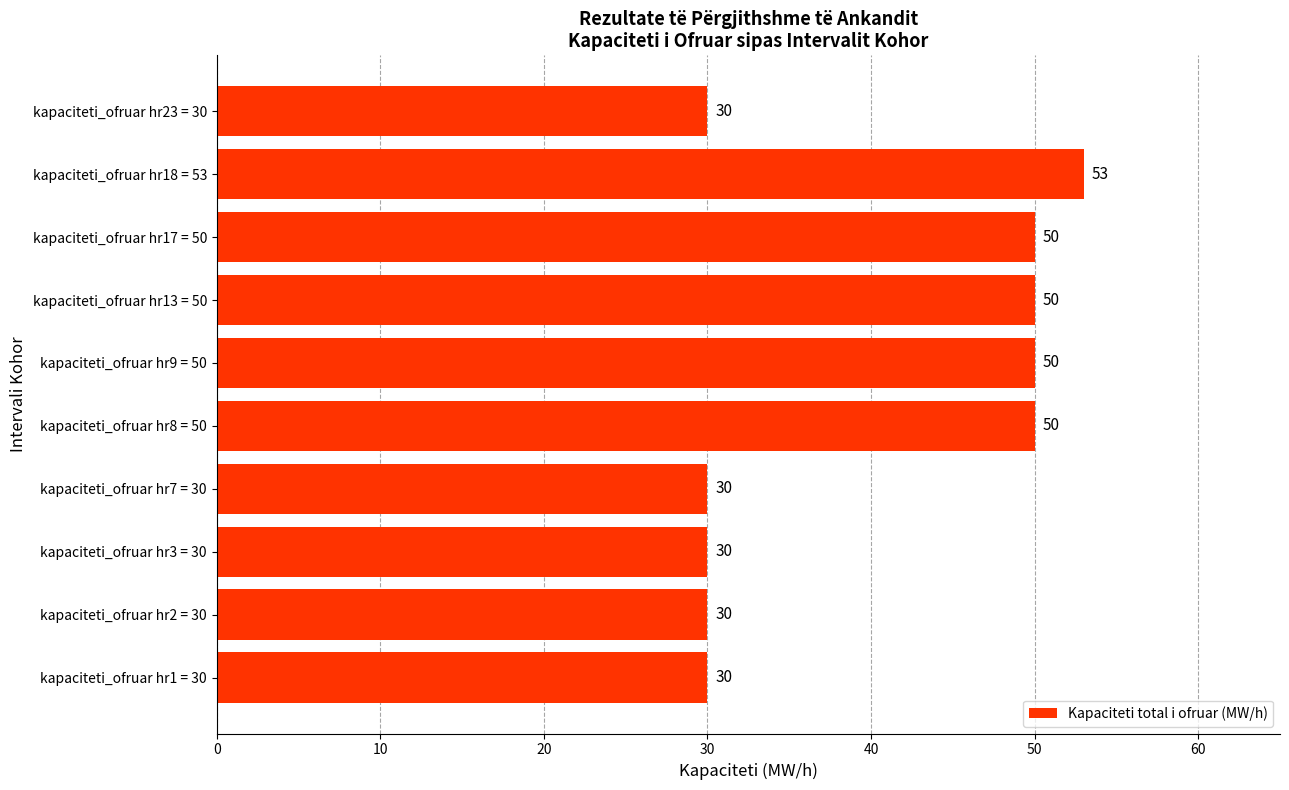

Reading bottom to top, transcribe all the data shown in this chart.

kapaciteti_ofruar hr1 = 30=30	kapaciteti_ofruar hr2 = 30=30	kapaciteti_ofruar hr3 = 30=30	kapaciteti_ofruar hr7 = 30=30	kapaciteti_ofruar hr8 = 50=50	kapaciteti_ofruar hr9 = 50=50	kapaciteti_ofruar hr13 = 50=50	kapaciteti_ofruar hr17 = 50=50	kapaciteti_ofruar hr18 = 53=53	kapaciteti_ofruar hr23 = 30=30